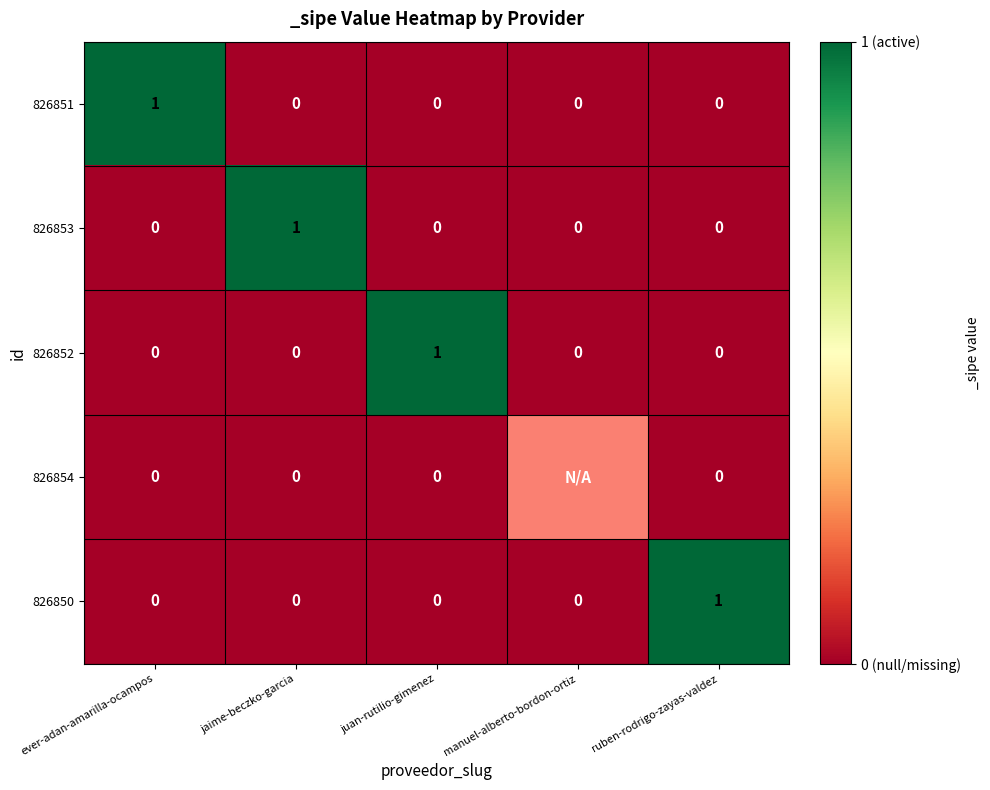

Is it true that 826852 equals 0.7 at jaime-beczko-garcia?

False